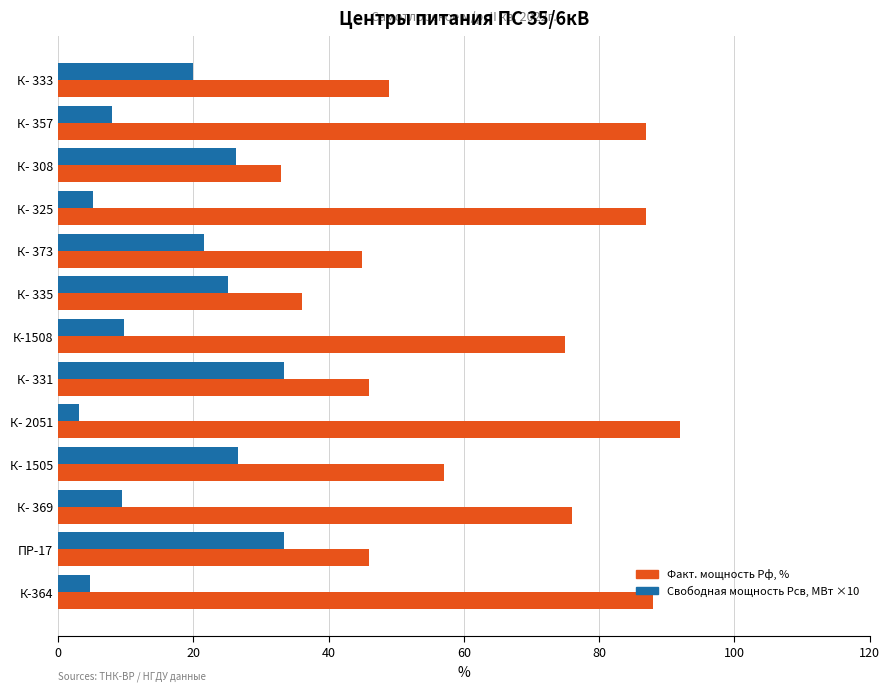

What is the total value across all series at К- 335?

61.1